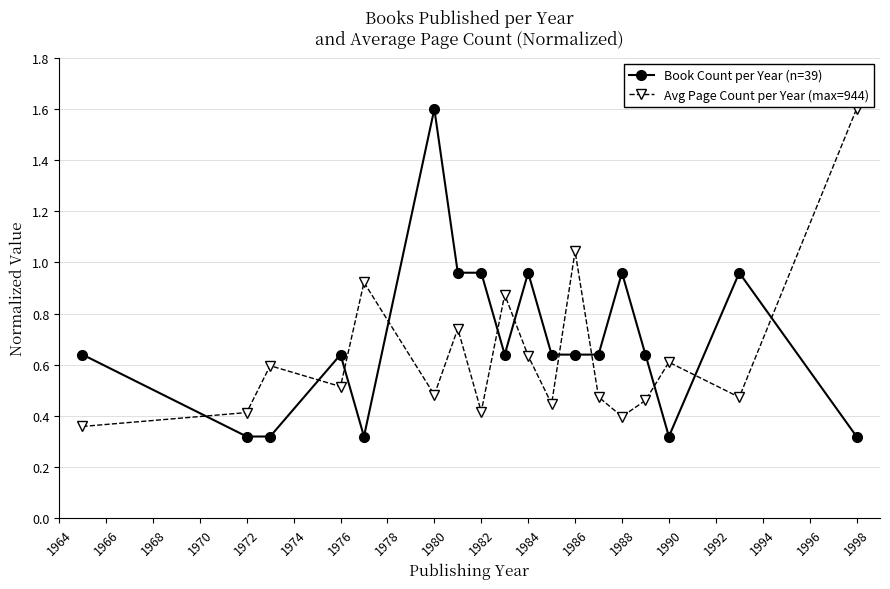

How many lines are shown in the chart?

2